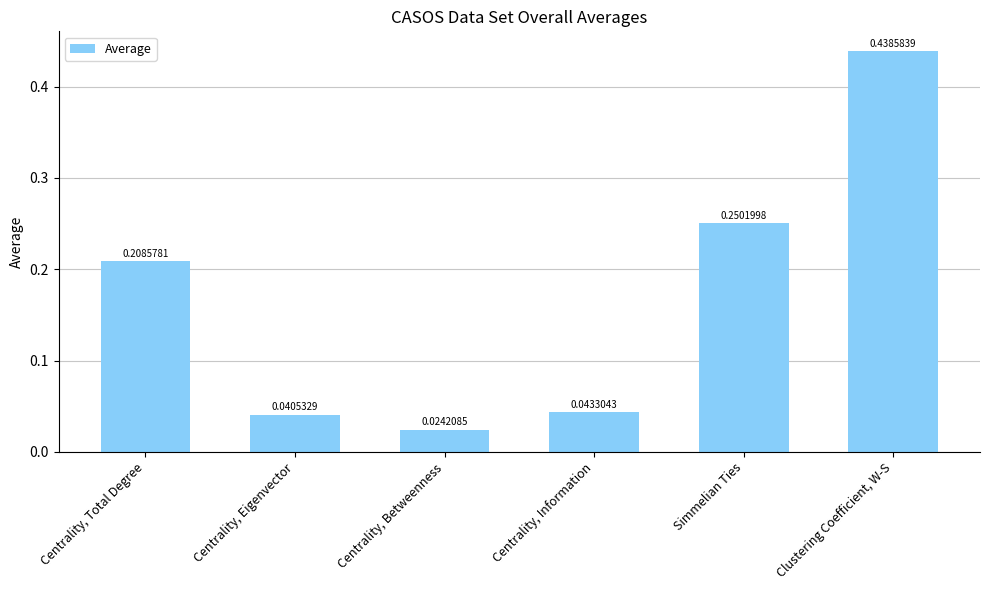

What is the sum of the values at Centrality, Total Degree and Clustering Coefficient, W-S?

0.6